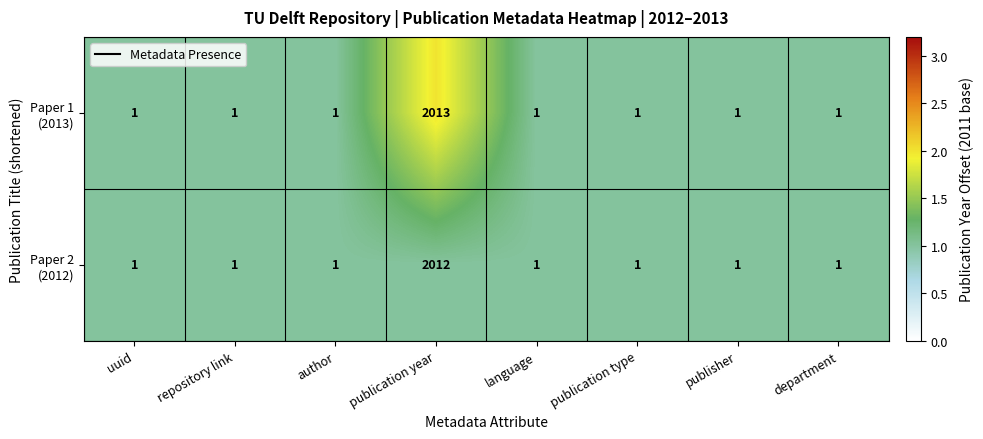

At which category does the chart reach its peak across all series?

publication year